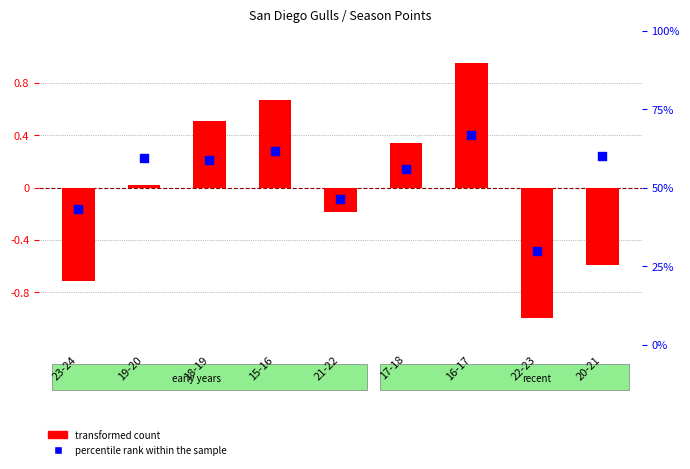

At how many categories does at least one series exceed 0?

9